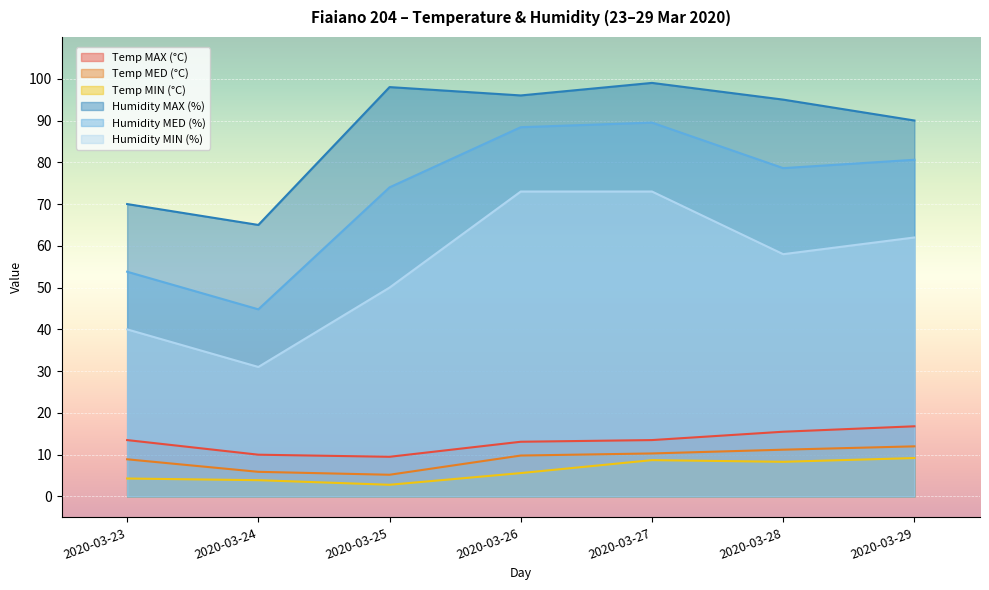

How many data points in Humidity MIN (%) are above 58?

3